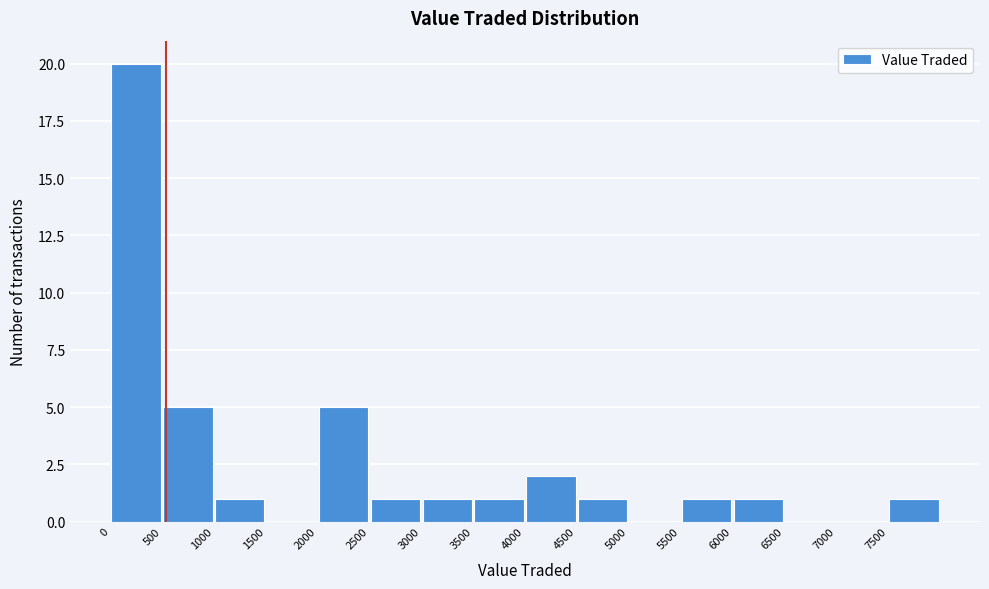

Reading left to right, transcribe this chart: for each bar, give the range it covers on the x-axis and its height. The values are not printed on the chart, so give them approximately, as read against the axis.

0 to 500: 20
500 to 1000: 5
1000 to 1500: 1
1500 to 2000: 0
2000 to 2500: 5
2500 to 3000: 1
3000 to 3500: 1
3500 to 4000: 1
4000 to 4500: 2
4500 to 5000: 1
5000 to 5500: 0
5500 to 6000: 1
6000 to 6500: 1
6500 to 7000: 0
7000 to 7500: 0
7500 to 8000: 1